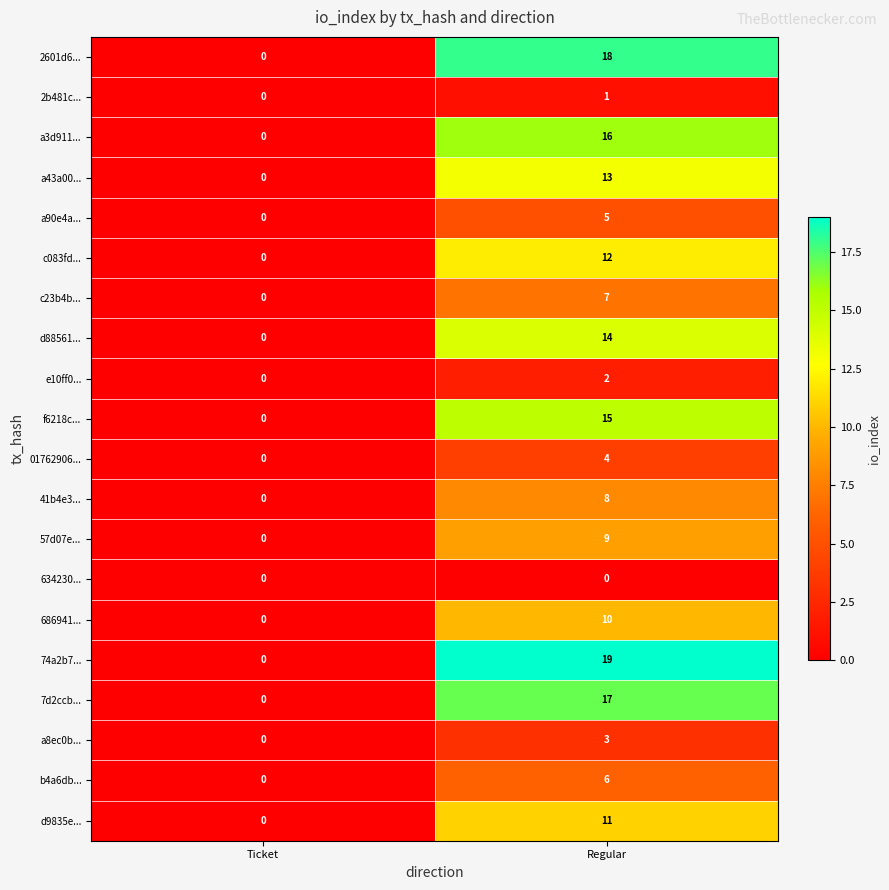

Rank the series by their maximum value, from highest to lowest.

74a2b7..., 2601d6..., 7d2ccb..., a3d911..., f6218c..., d88561..., a43a00..., c083fd..., d9835e..., 686941..., 57d07e..., 41b4e3..., c23b4b..., b4a6db..., a90e4a..., 01762906..., a8ec0b..., e10ff0..., 2b481c..., 634230...